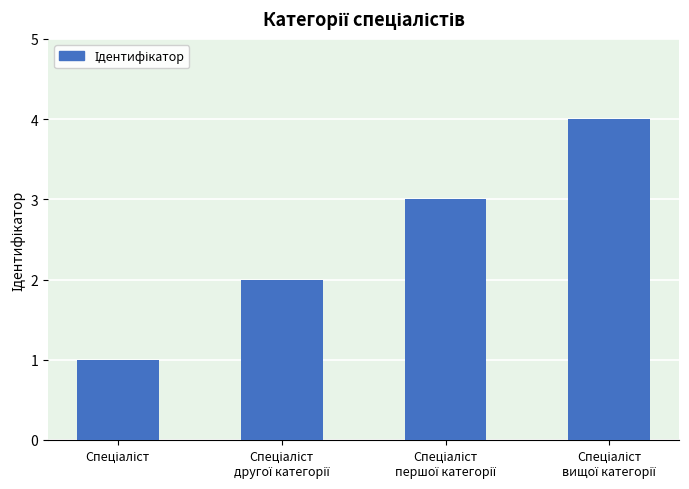

What is the greatest value displayed?

4